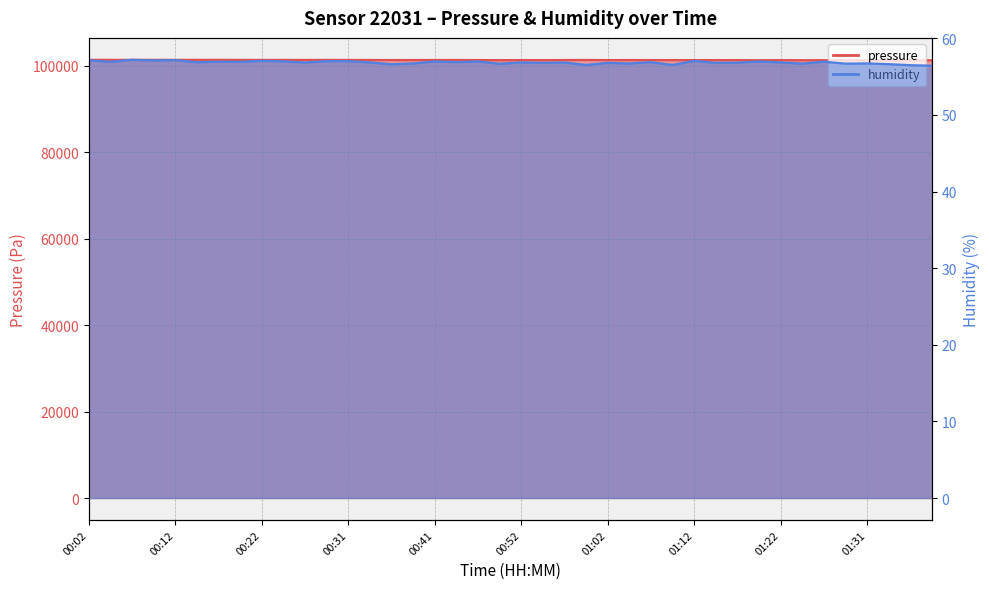

At which category does the chart reach its minimum across all series?

01:39